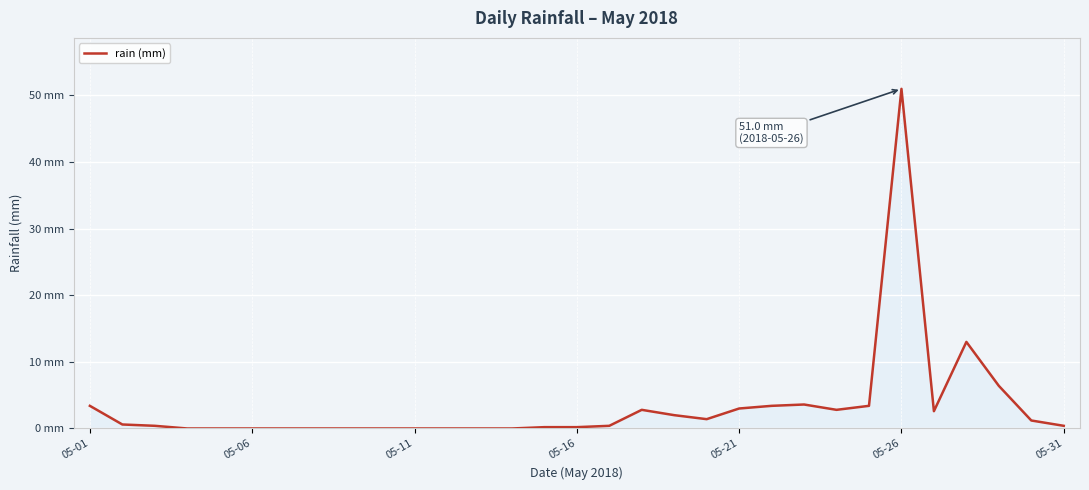

What is the difference between the maximum and minimum values?

51.0